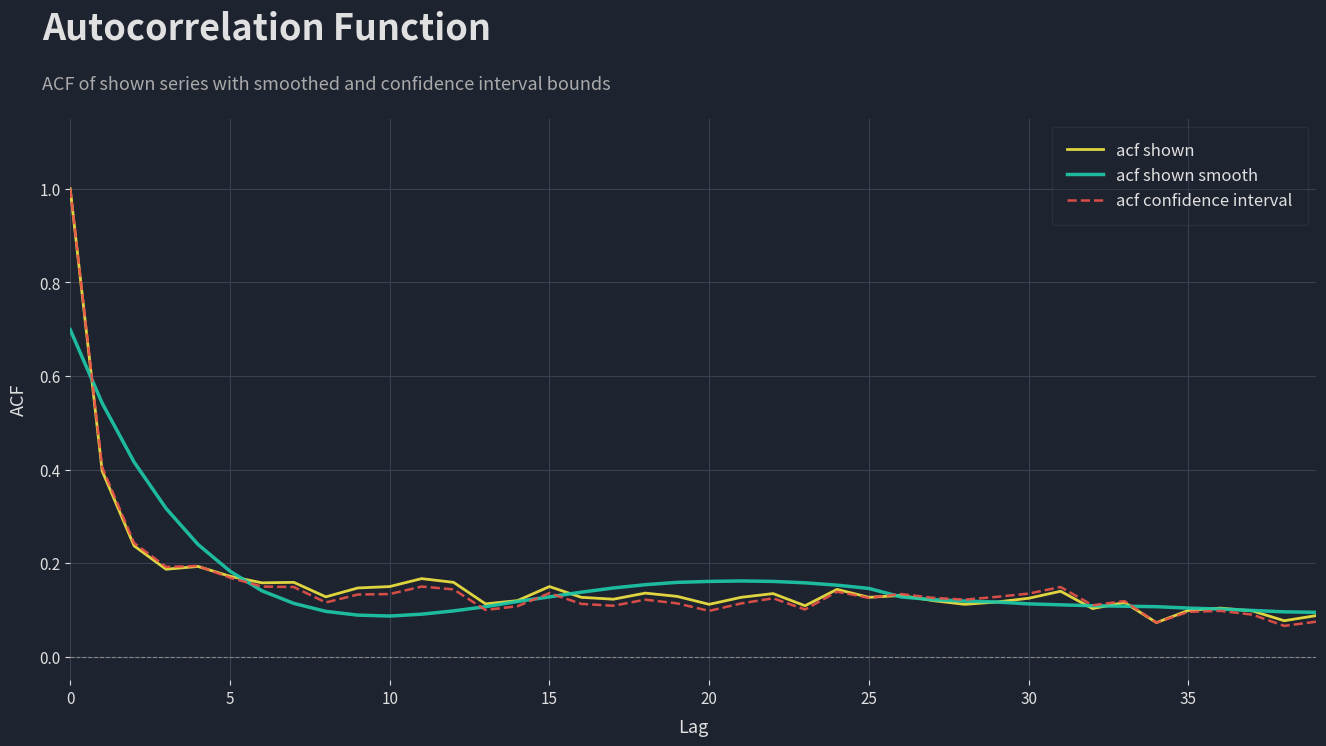

What is the maximum value shown in the chart?

1.0